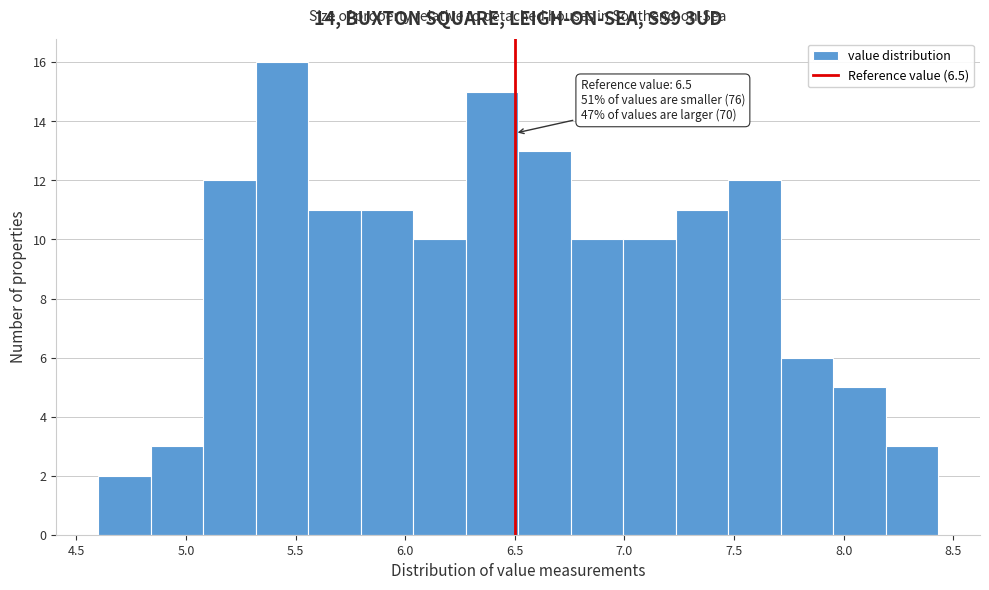

Over which range of the x-axis is the bar tallest?

5.30 to 5.55